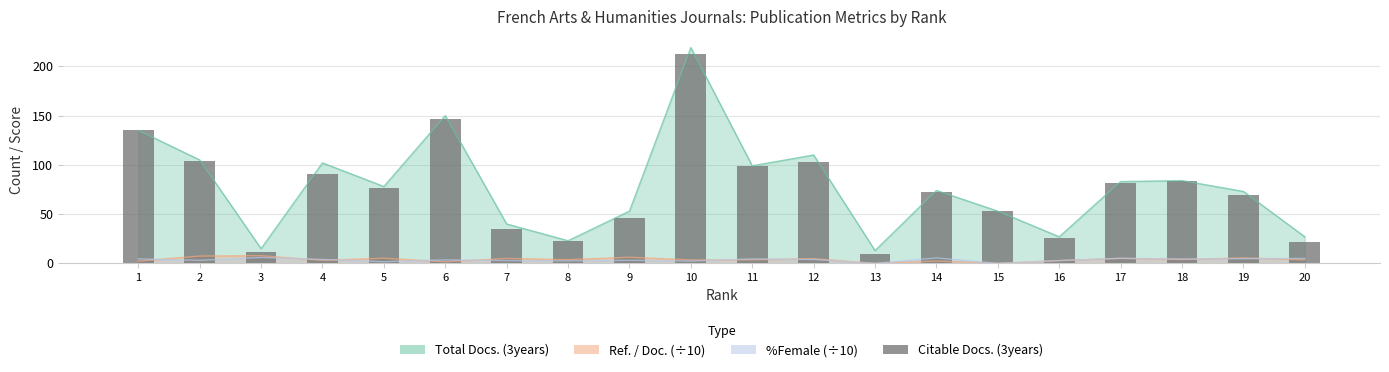

Is it true that the value at 20 is 22?

True